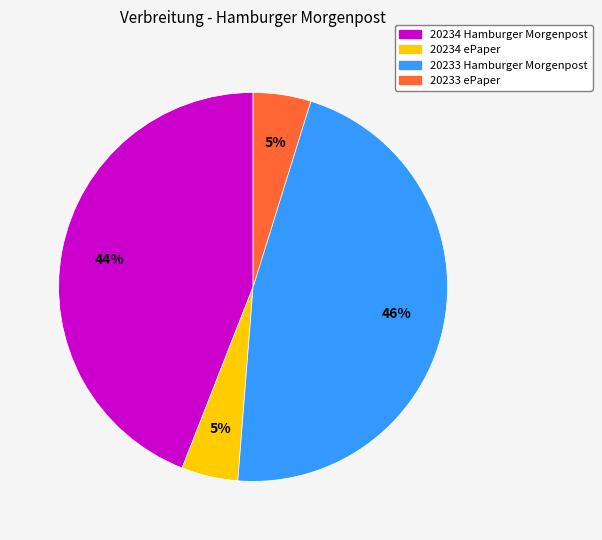

Combined, do 20233 ePaper and 20233 Hamburger Morgenpost account for over 50%?

Yes